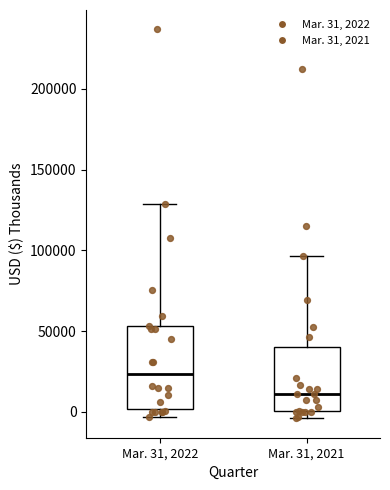

Reading left to right, read every box against the y-axis: the position of its median line, the range the box covers, and the ends of its whiskers. The values are not printed on the chart, so give them approximately, as read against the axis.

Mar. 31, 2022: median 25000, box 0 to 55000, whiskers -5000 to 130000
Mar. 31, 2021: median 10000, box 0 to 40000, whiskers -5000 to 95000